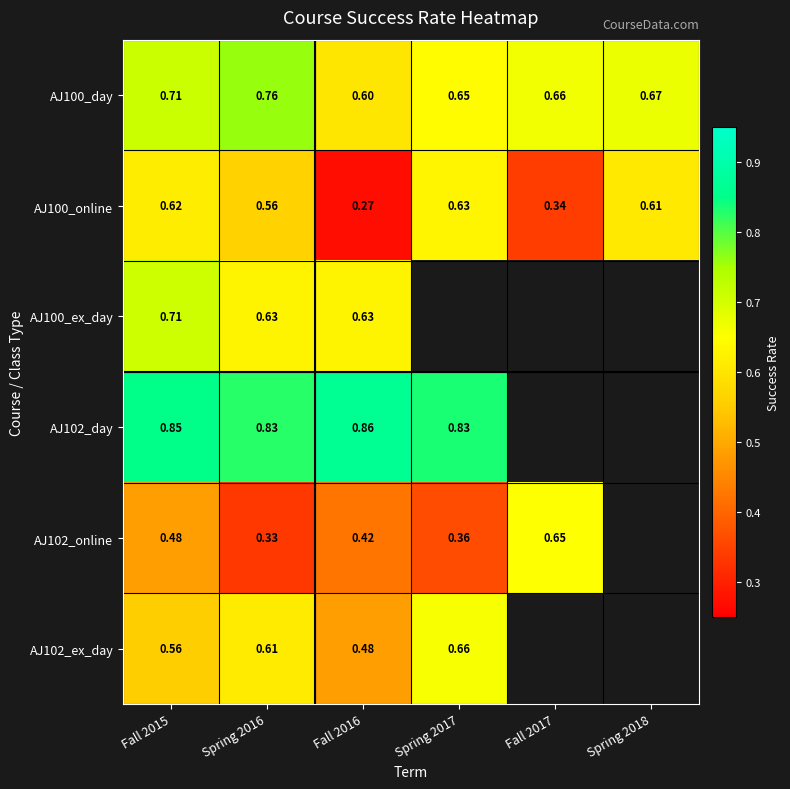

What is the sum of the AJ102_ex_day values at Fall 2015 and Spring 2016?

1.2